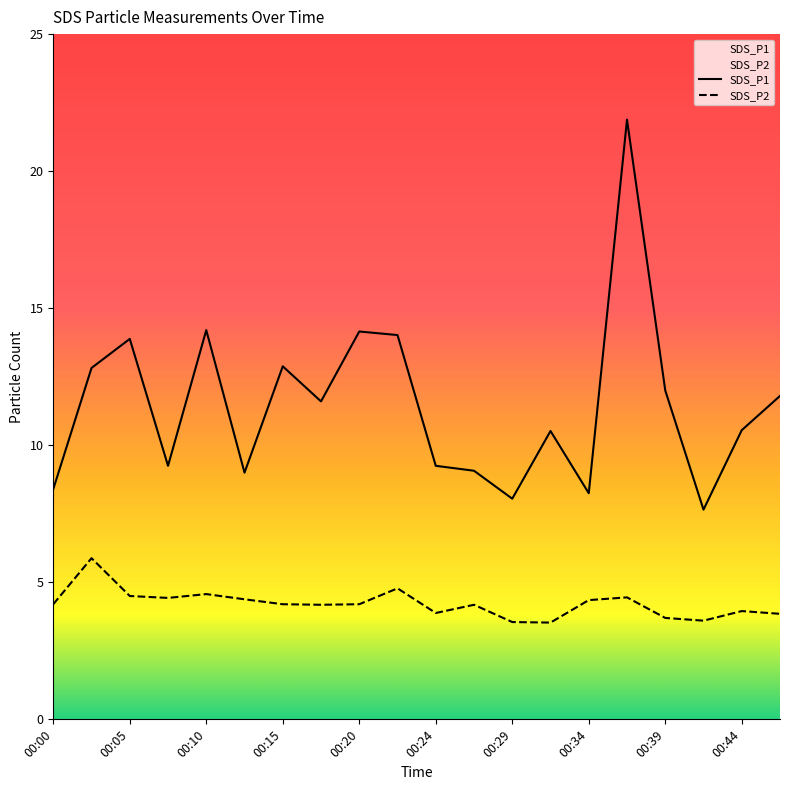

At which category does SDS_P2 reach its first local peak?

00:03